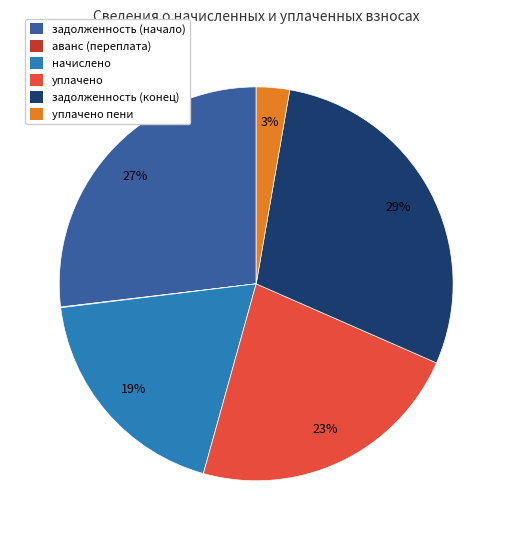

To the nearest percent, what is the average slice percentage?

17%